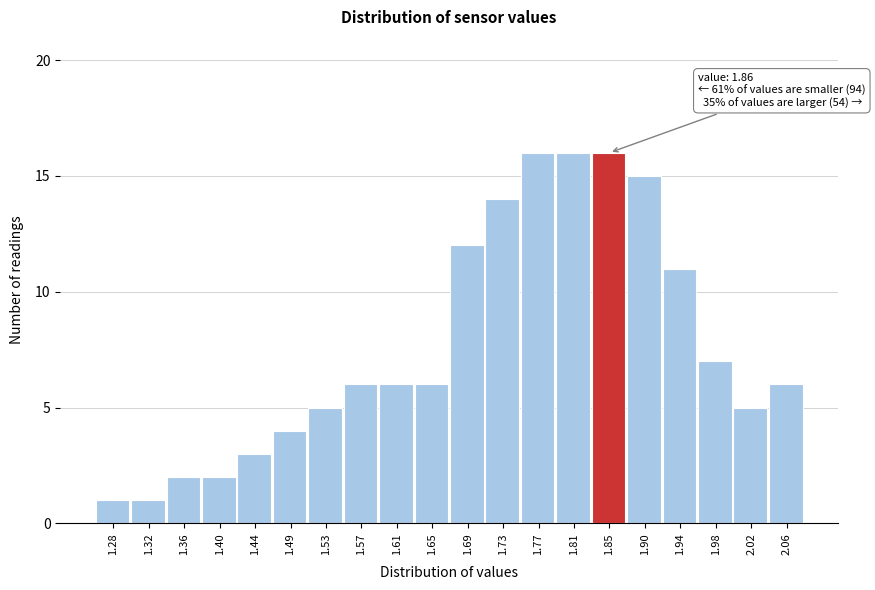

Reading left to right, extract all data points from this chart.

1.28=1	1.32=1	1.36=2	1.40=2	1.44=3	1.49=4	1.53=5	1.57=6	1.61=6	1.65=6	1.69=12	1.73=14	1.77=16	1.81=16	1.85=16	1.90=15	1.94=11	1.98=7	2.02=5	2.06=6